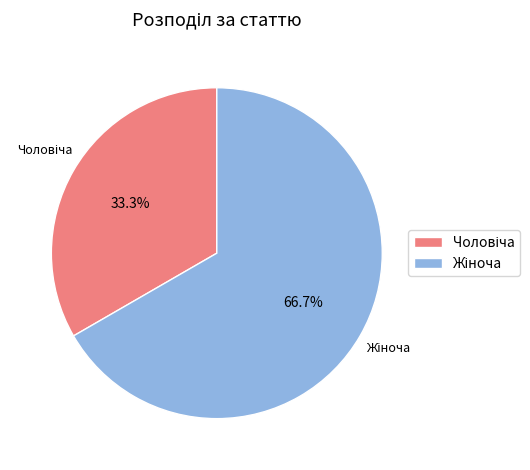

Is there any slice that represents more than half of the pie?

Yes